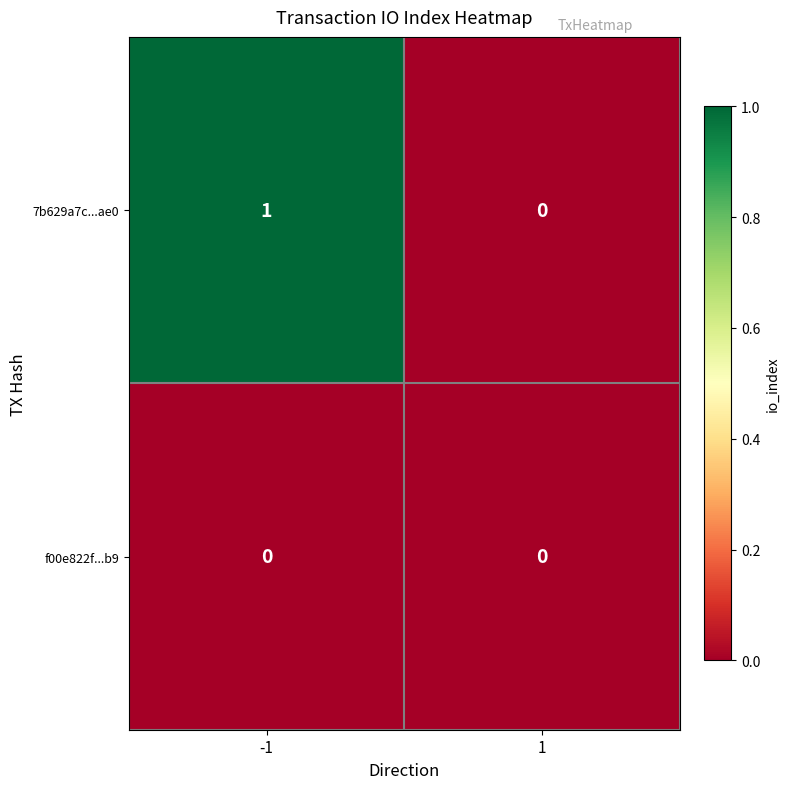

Is the value of f00e822f...b9 at 1 greater than the value of 7b629a7c...ae0 at -1?

No